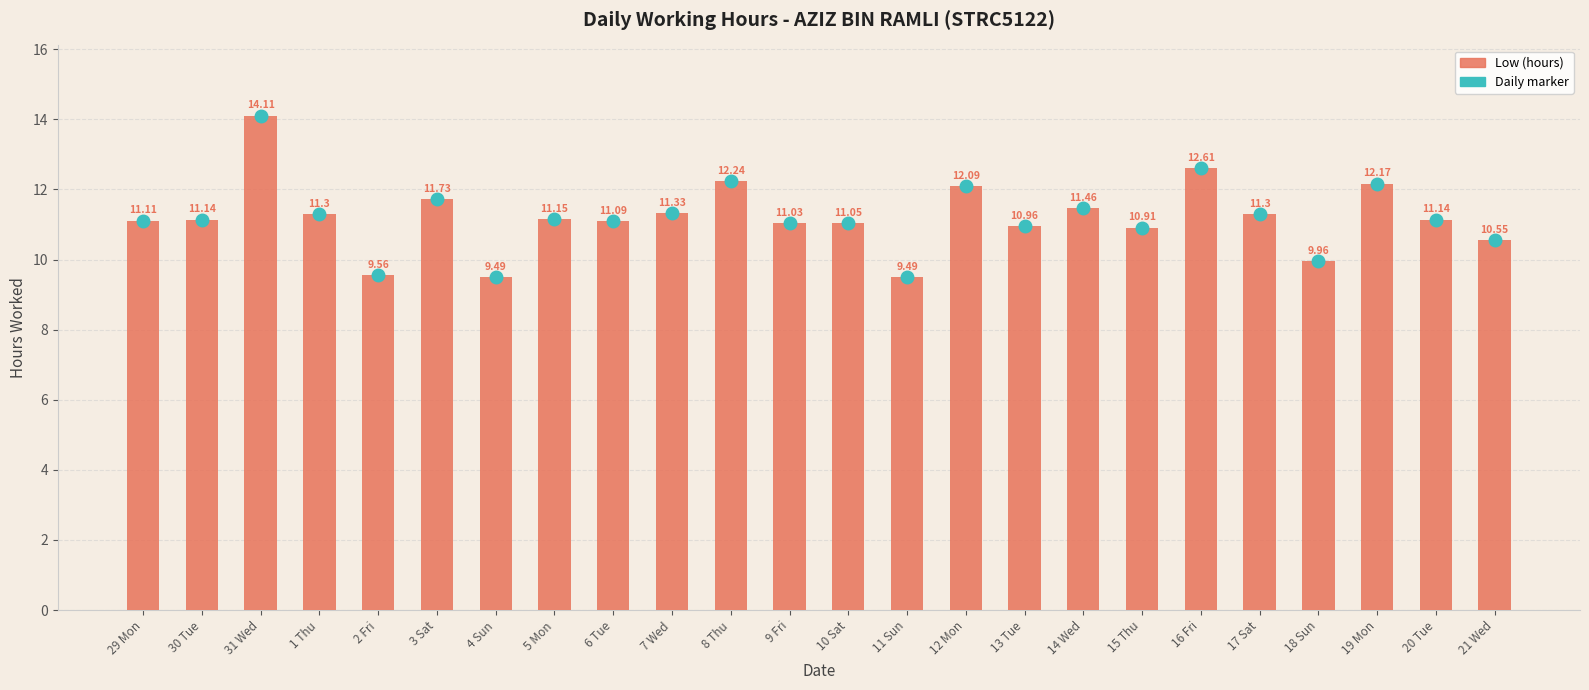

Reading right to left, what are all the values shown in this chart?

21 Wed=10.6	20 Tue=11.1	19 Mon=12.2	18 Sun=10.0	17 Sat=11.3	16 Fri=12.6	15 Thu=10.9	14 Wed=11.5	13 Tue=11.0	12 Mon=12.1	11 Sun=9.5	10 Sat=11.1	9 Fri=11.0	8 Thu=12.2	7 Wed=11.3	6 Tue=11.1	5 Mon=11.2	4 Sun=9.5	3 Sat=11.7	2 Fri=9.6	1 Thu=11.3	31 Wed=14.1	30 Tue=11.1	29 Mon=11.1